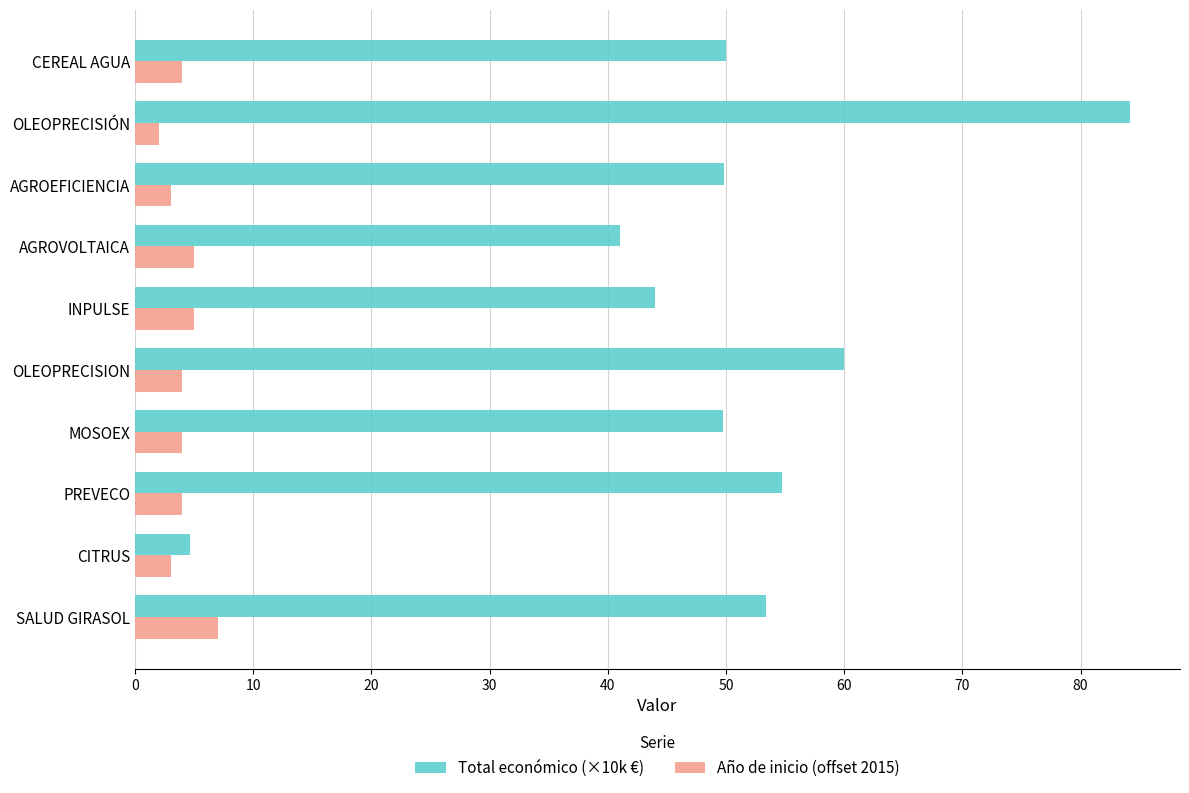

Read the Año de inicio (offset 2015) value at AGROVOLTAICA.

5.0